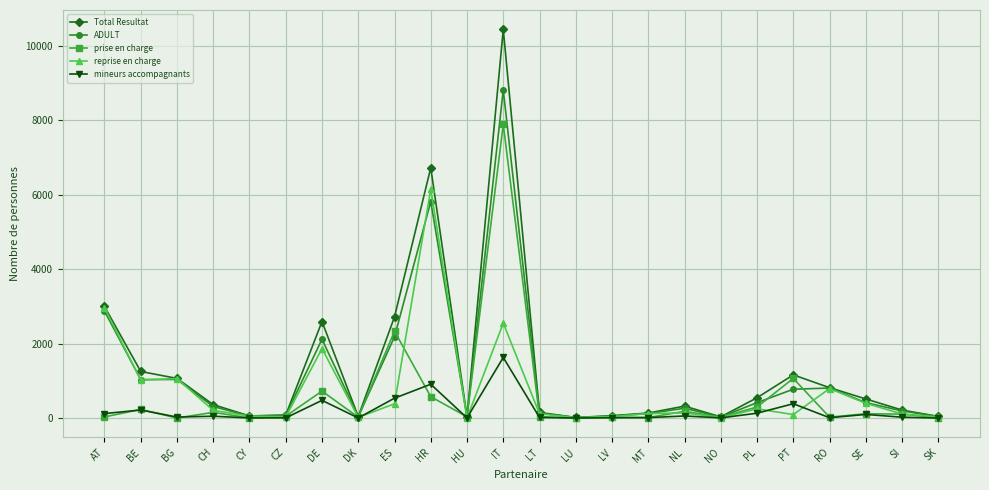

Is it true that prise en charge equals 7888 at IT?

True